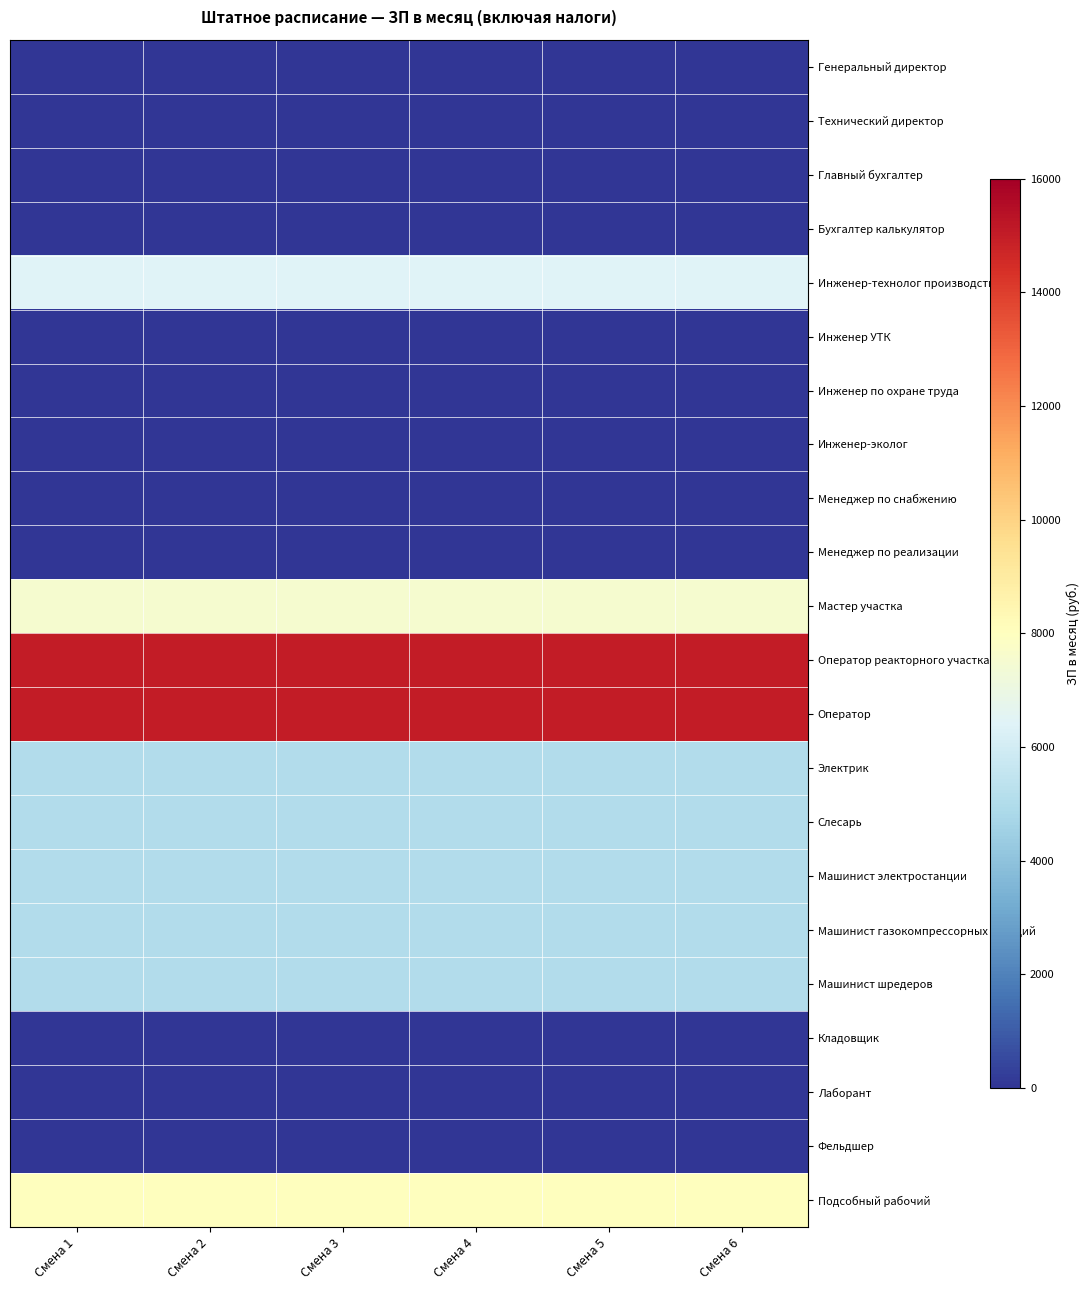

How many distinct data groups are displayed?

22